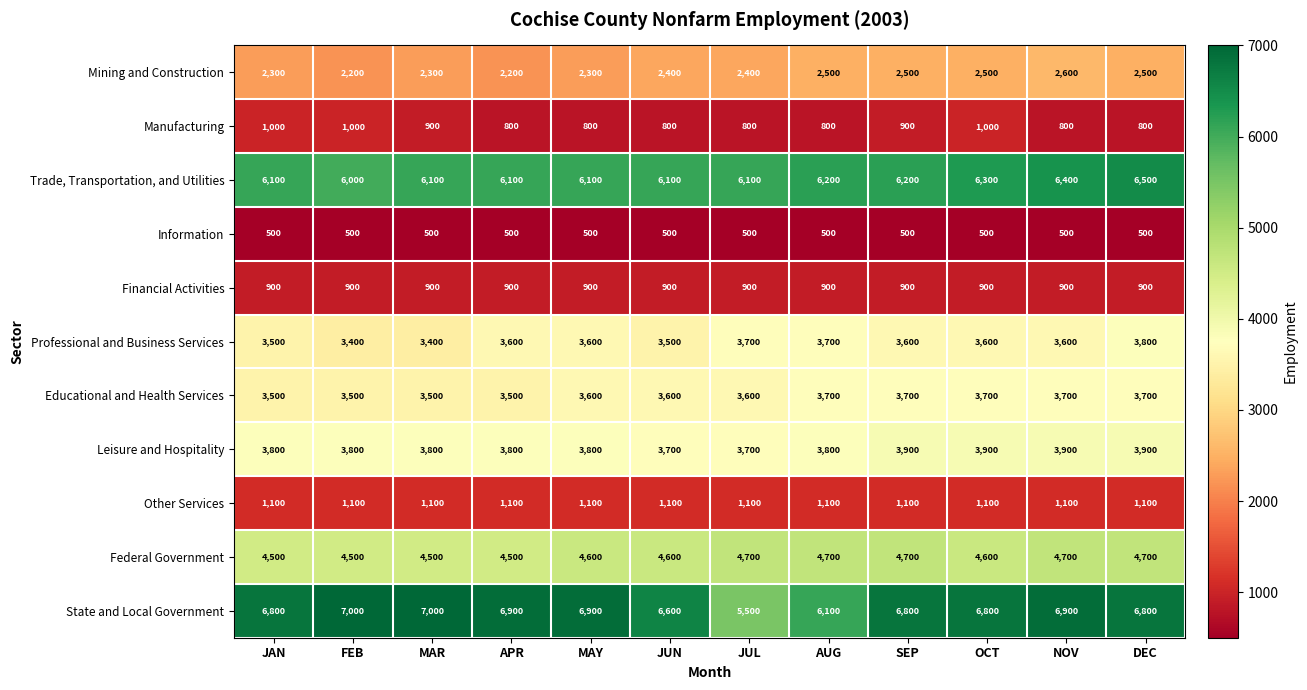

Which series has the largest total across all categories?

State and Local Government